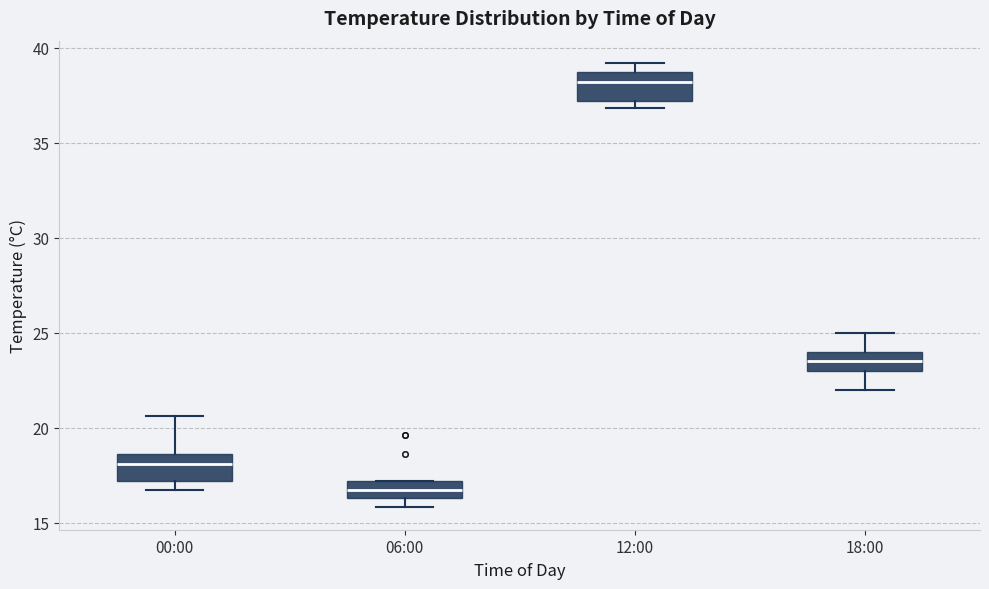

Which box has the lowest median line?

06:00